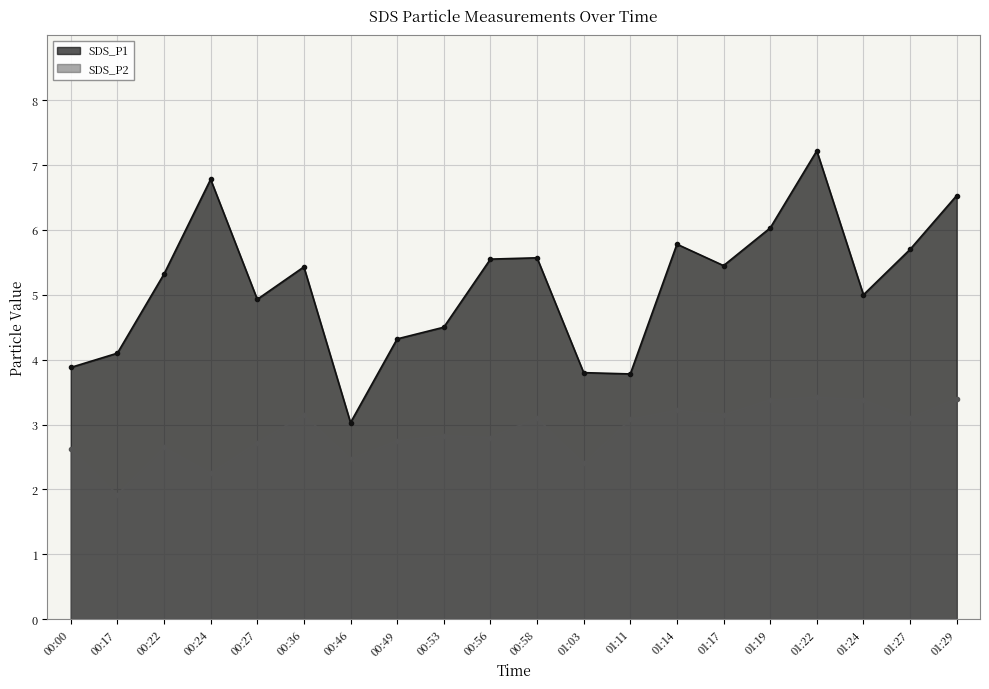

Where is the first local minimum for SDS_P1?

00:27